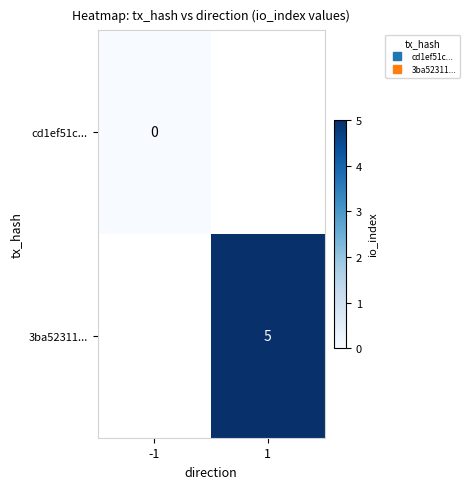

At which category is the sum across all series the highest?

1